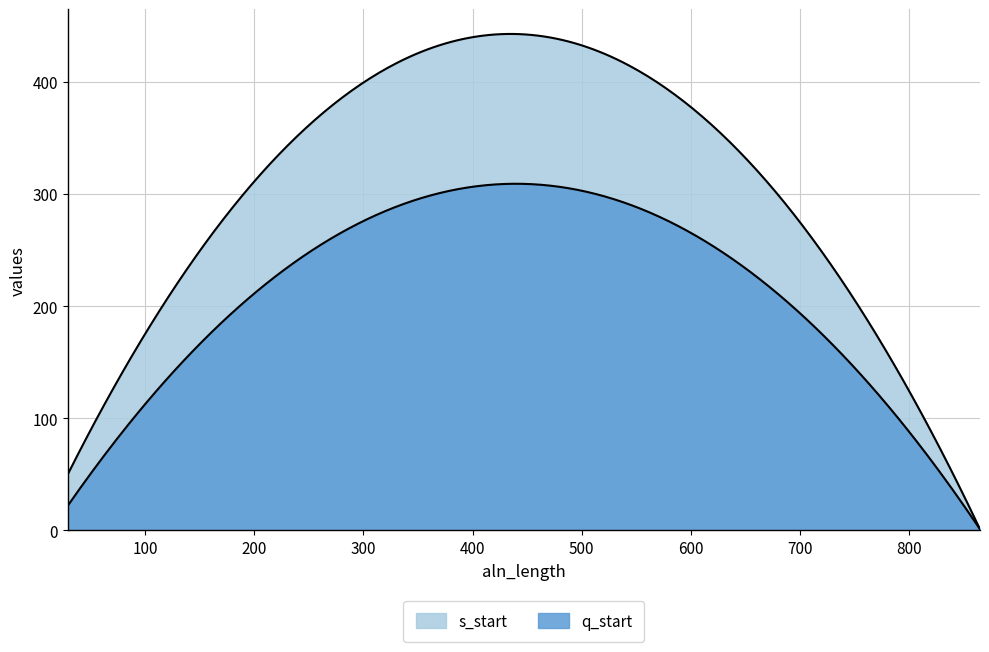

What are all the series names shown in the legend?

q_start, s_start